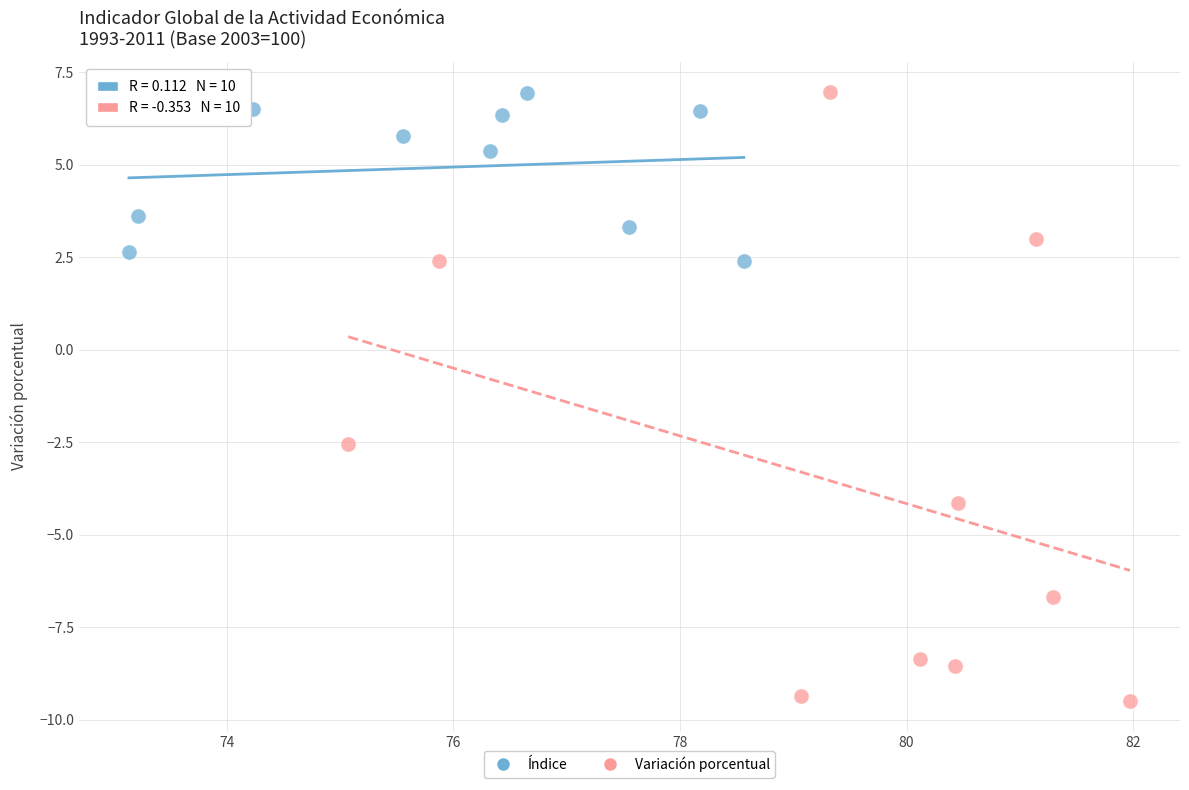

Which series has the largest Y range (max minus min)?

Variación porcentual